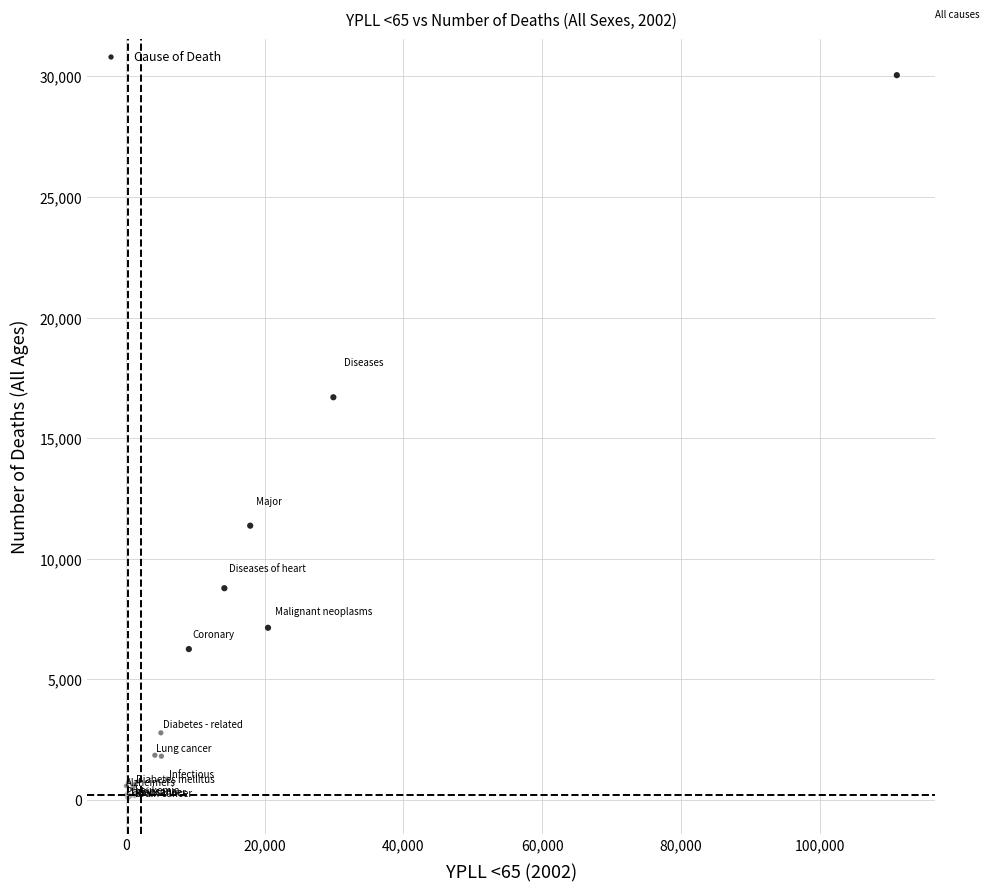

What Y value in the scatter plot is closest to 15067?

16692